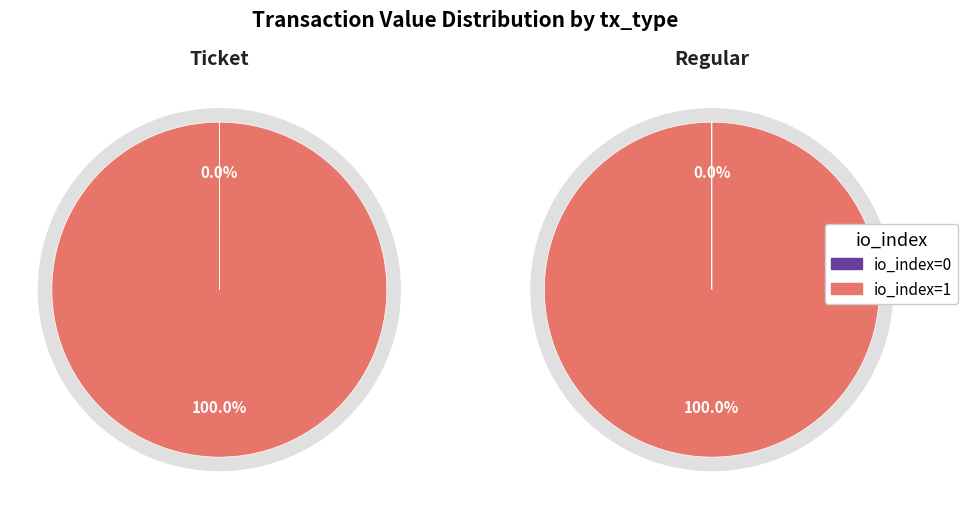

Which has a higher value, io_index=1 or io_index=0?

io_index=1